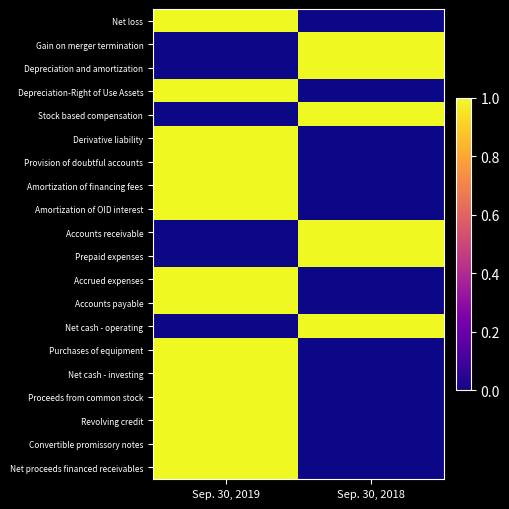

How many data points does each series have?

2